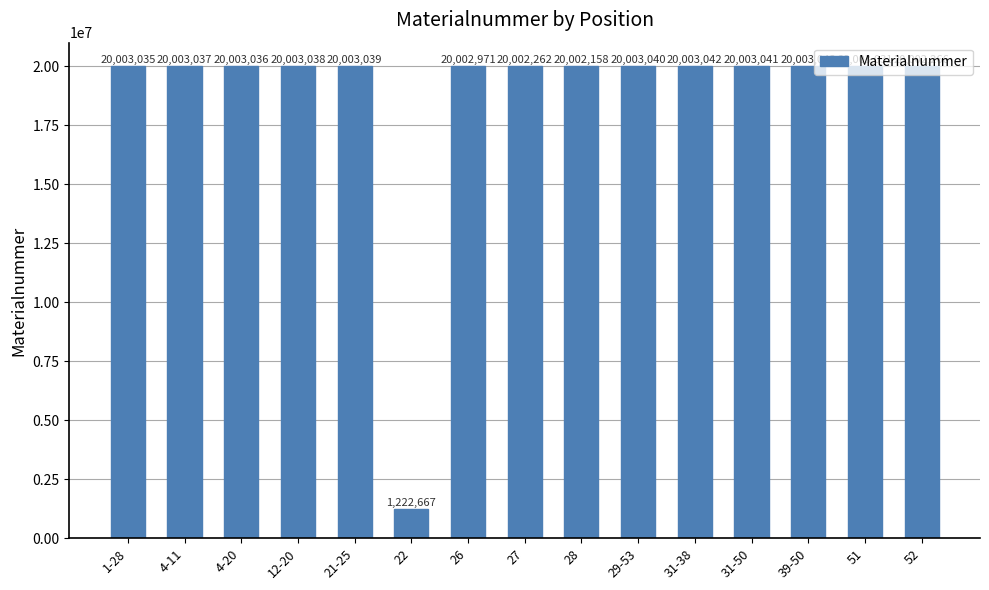

What is the value of the 4th bar from the left?

20003038